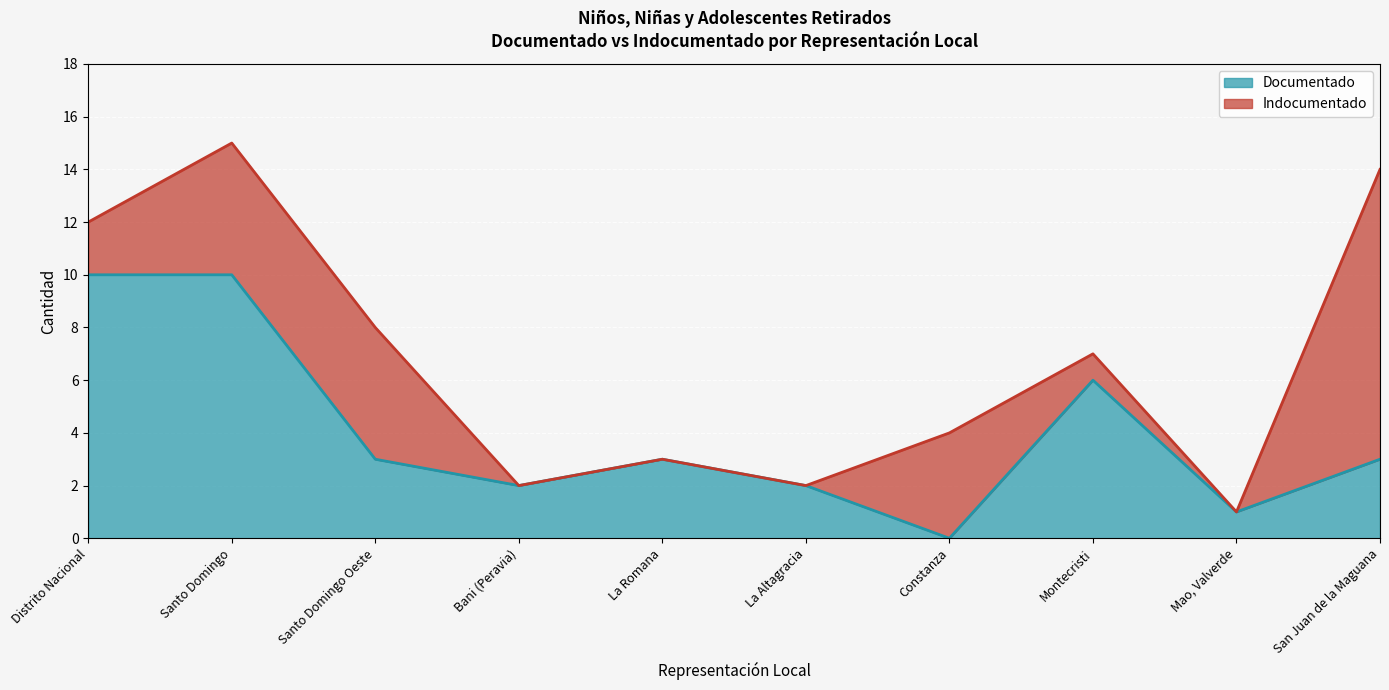

At which label is the value closest to 5?

Montecristi